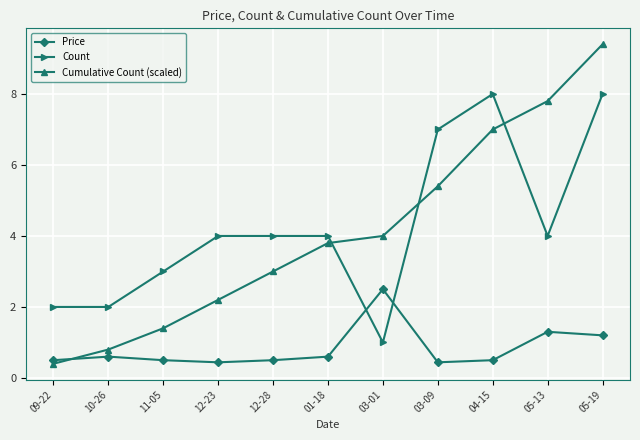

What are all the series names shown in the legend?

Price, Count, Cumulative Count (scaled)